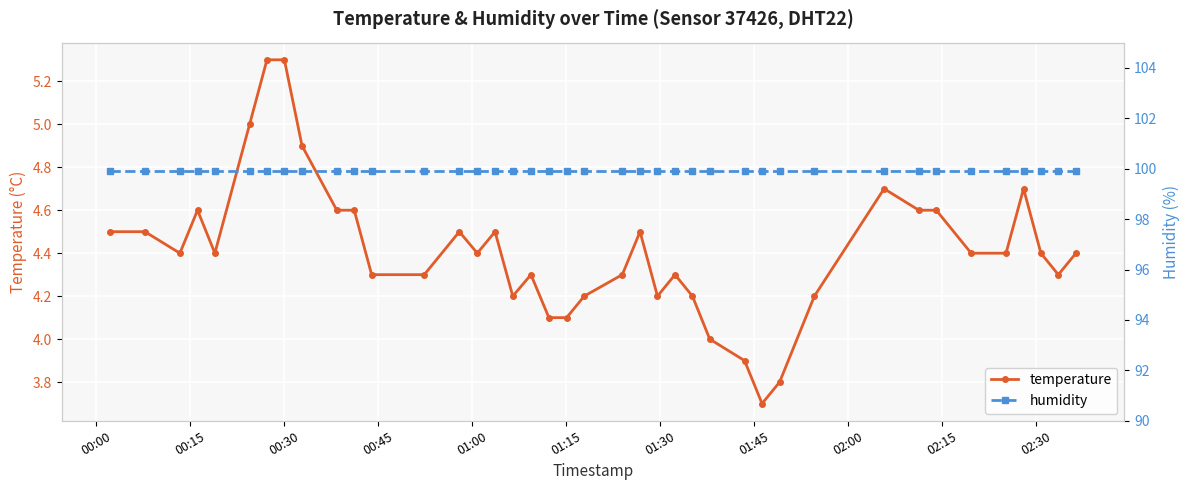

How many series are shown in this chart?

2